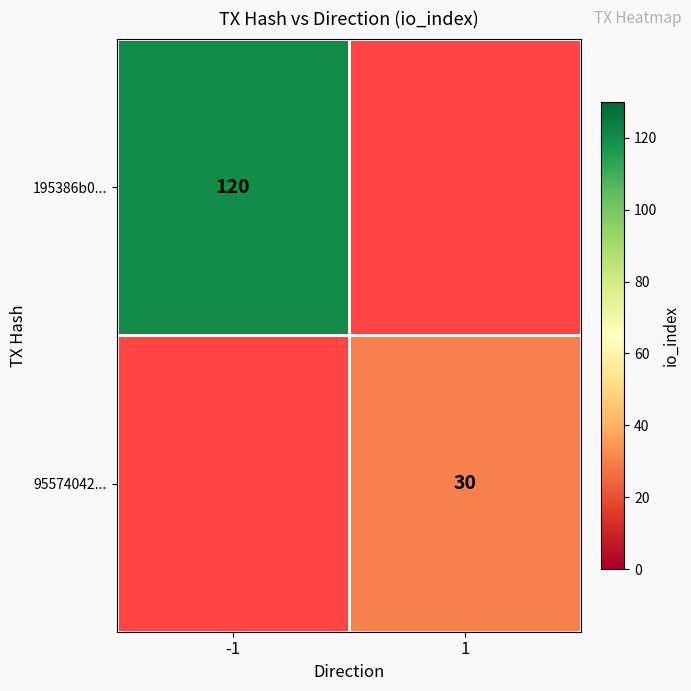

True or false: 95574042... has a value of 30 at 1.

True